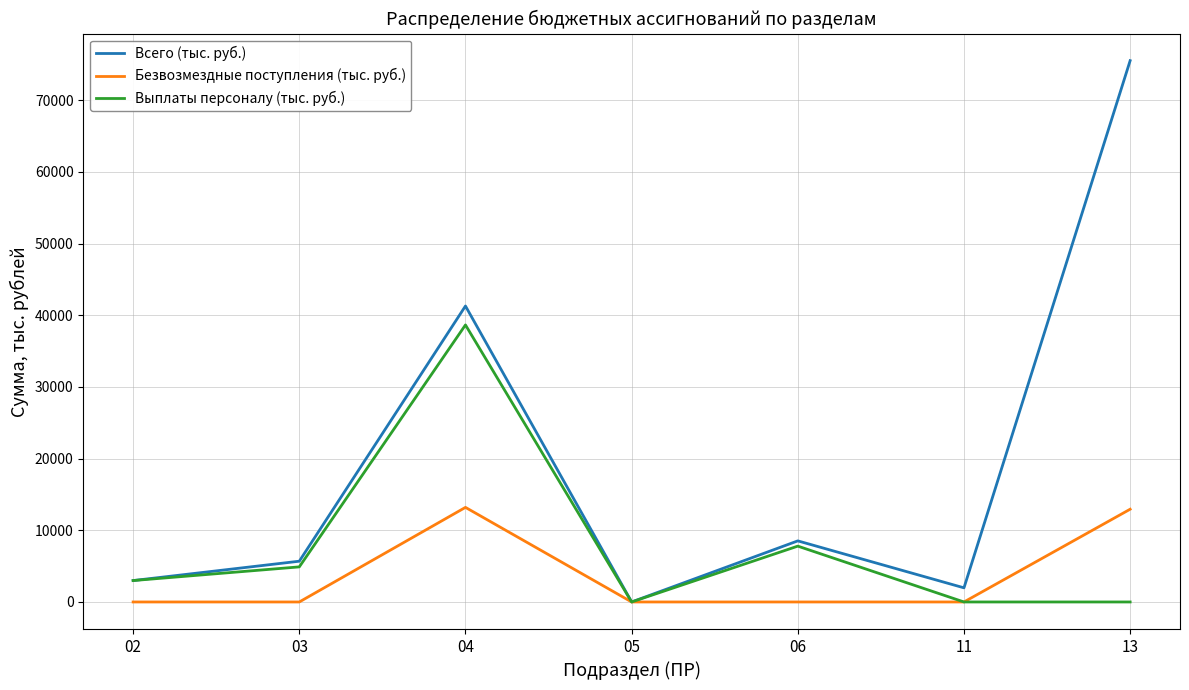

List the series in order of their overall mean, highest first.

Всего (тыс. руб.), Выплаты персоналу (тыс. руб.), Безвозмездные поступления (тыс. руб.)